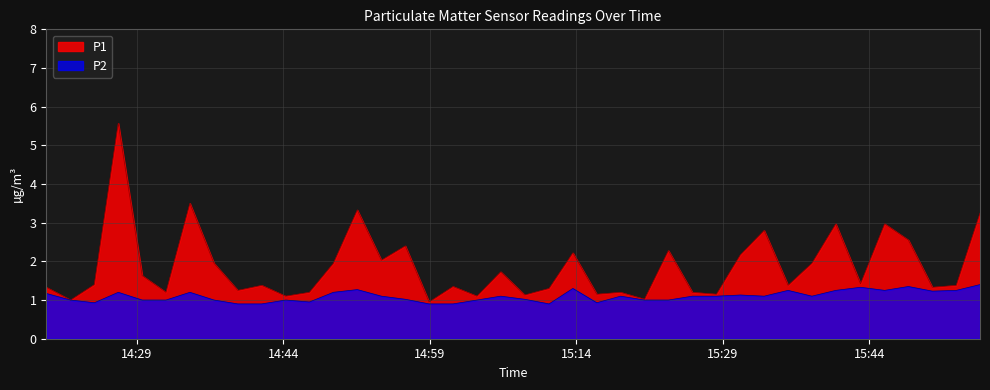

At which label is P2 closest to 1?

2022-07-06T14:22:13